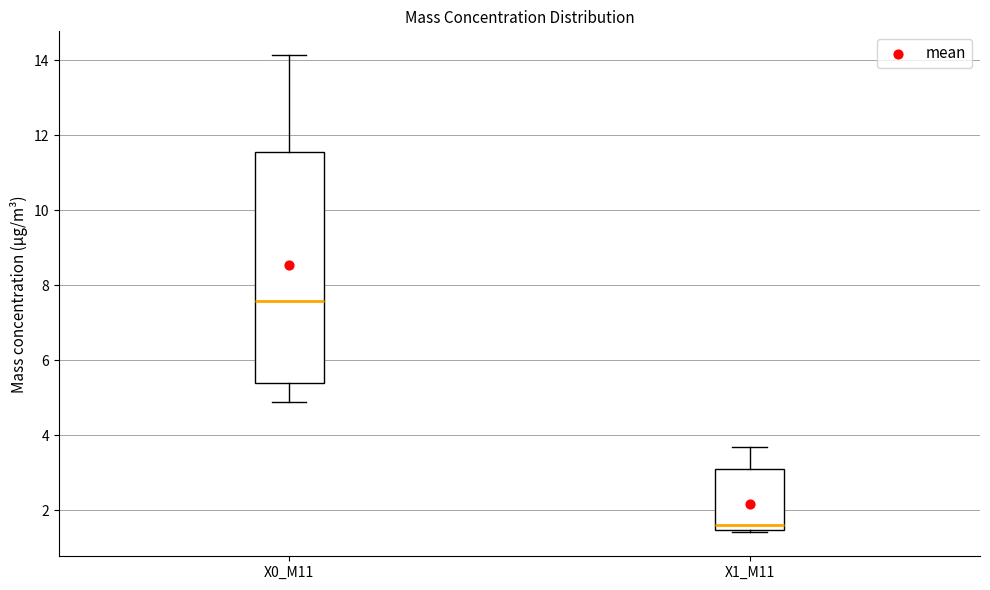

Which box's median line is the lowest?

X1_M11